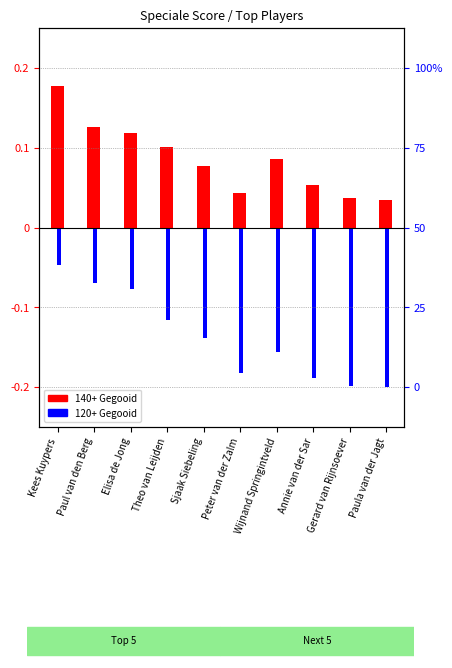

What is the difference between the maximum and minimum values in the 140+ Gegooid series?

0.1